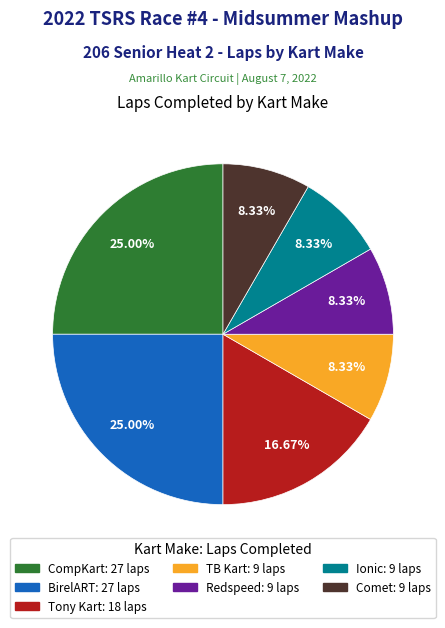

Is there any slice that represents more than half of the pie?

No